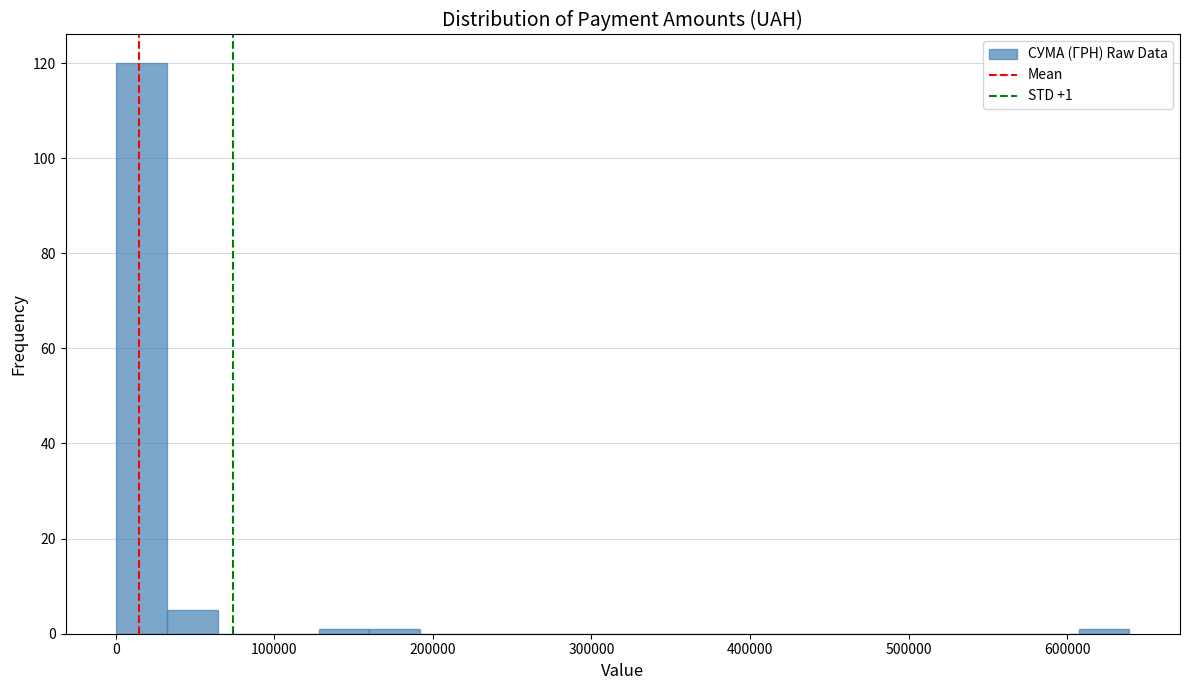

Read against the x-axis, roughly where is the centre of the tallest bar?

20000